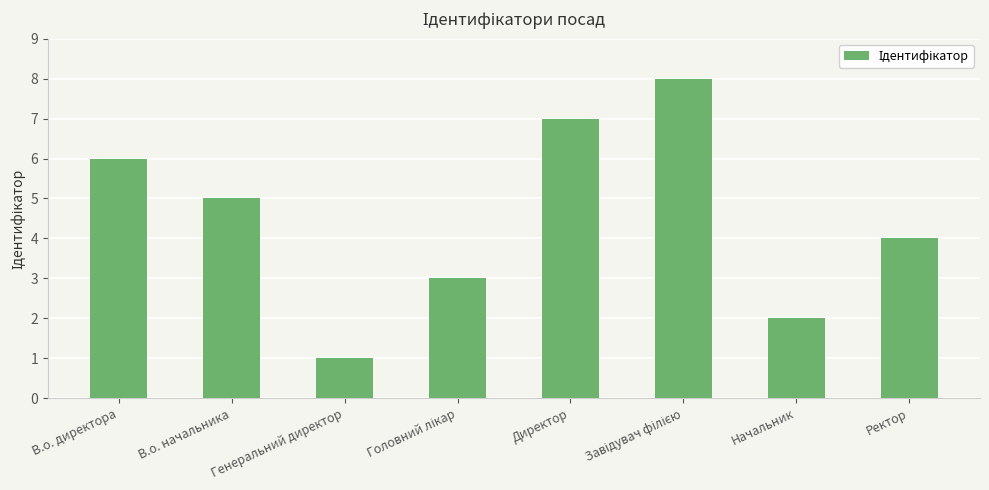

What is the sum of all values?

36